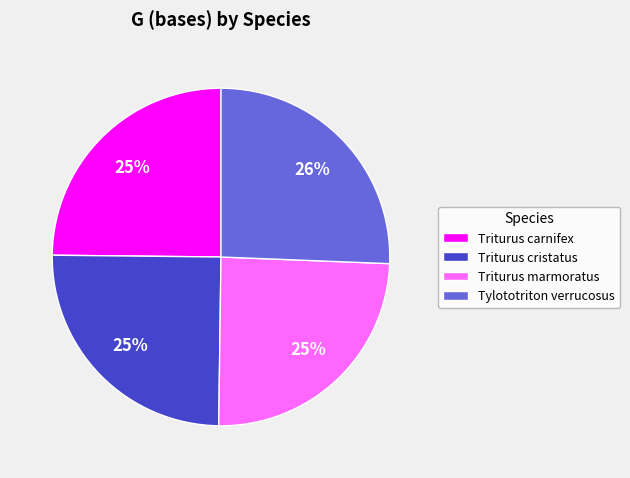

The Tylototriton verrucosus slice represents 36% of the pie. True or false?

False